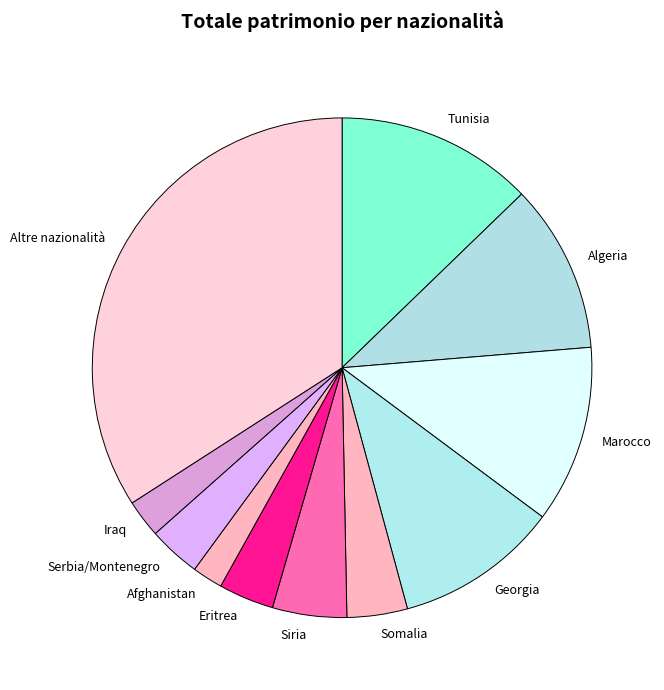

Is the sum of Georgia and Iraq greater than half?

No